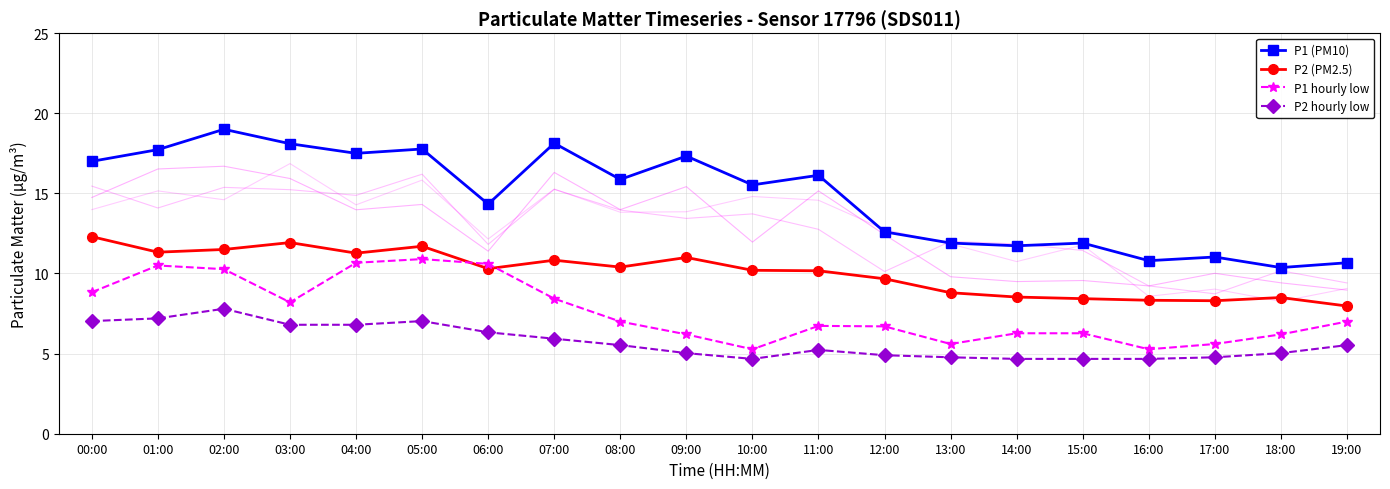

What position from the right is 16:00?

4